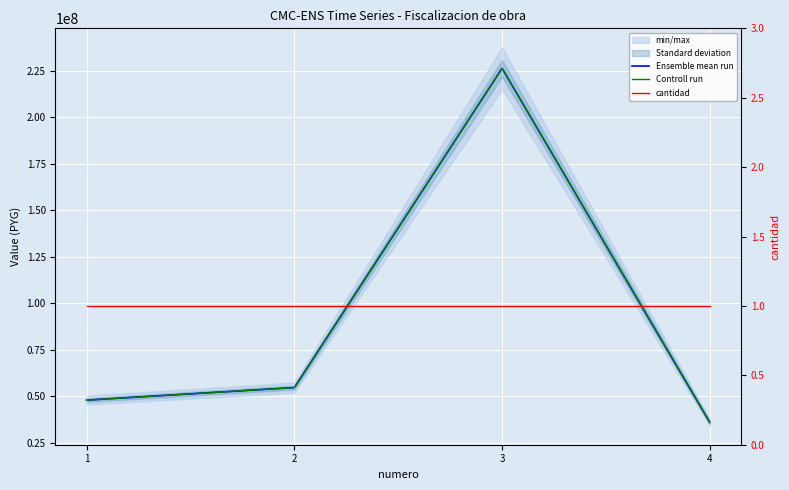

What is the sum of the Controll run values at 3 and 4?

262440000